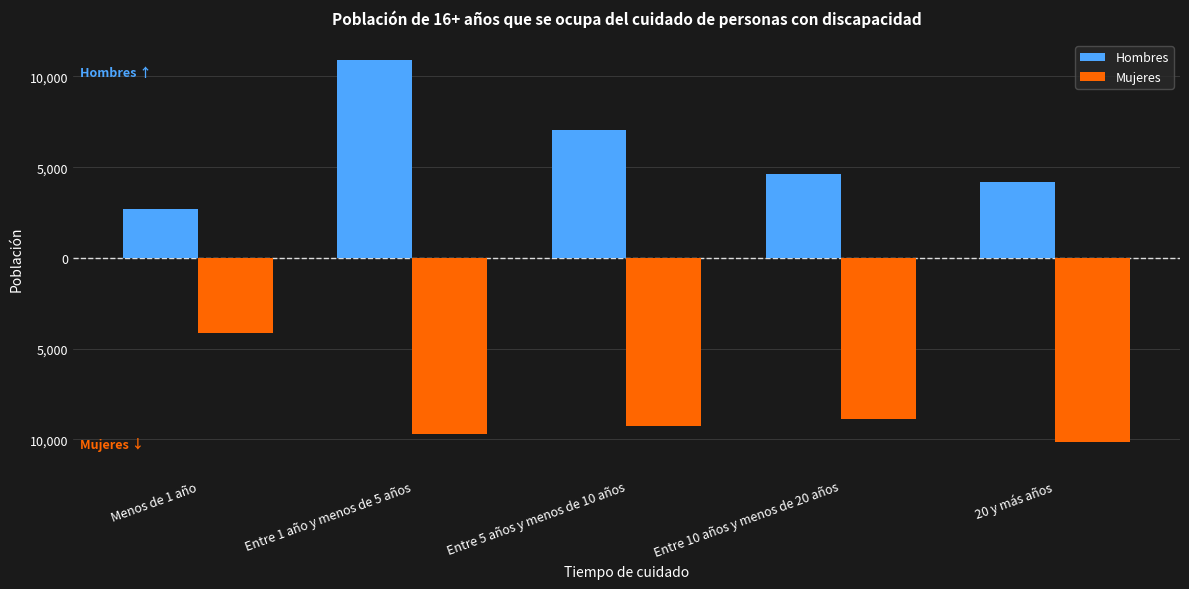

What are all the series names shown in the legend?

Hombres, Mujeres